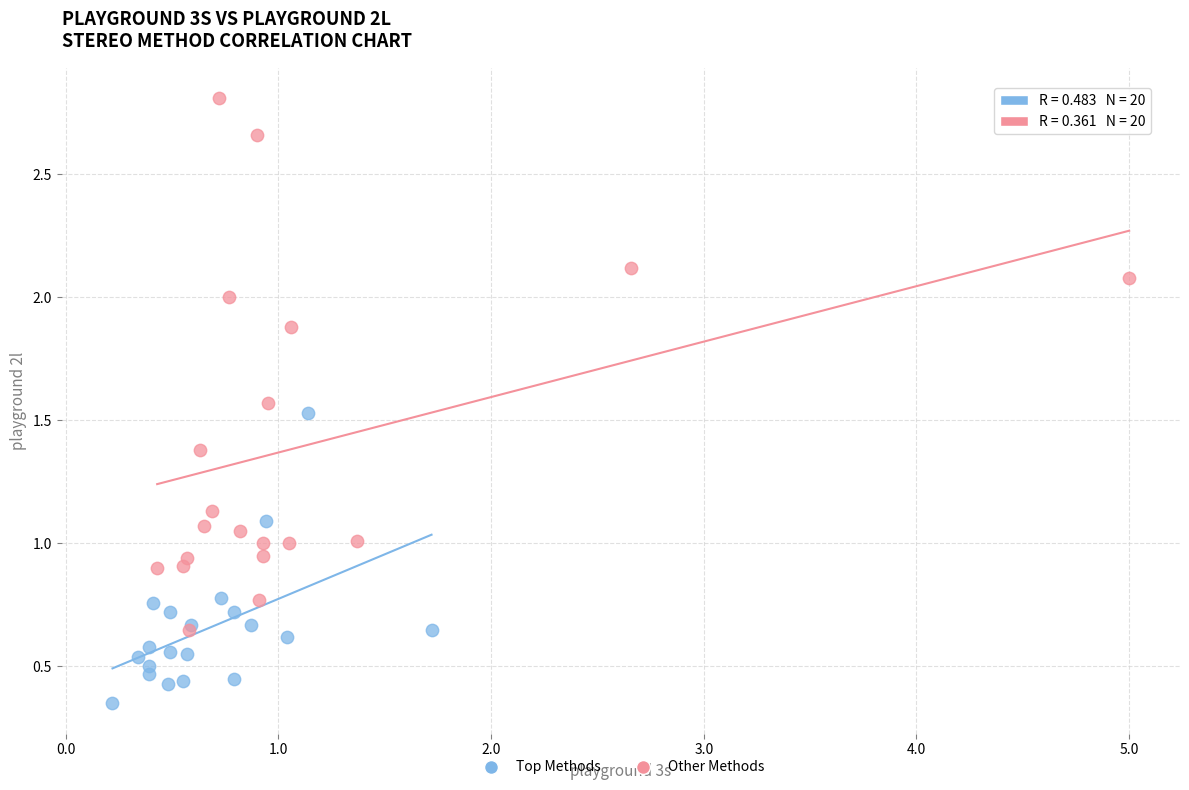

Which series contains the highest Y value?

Other Methods